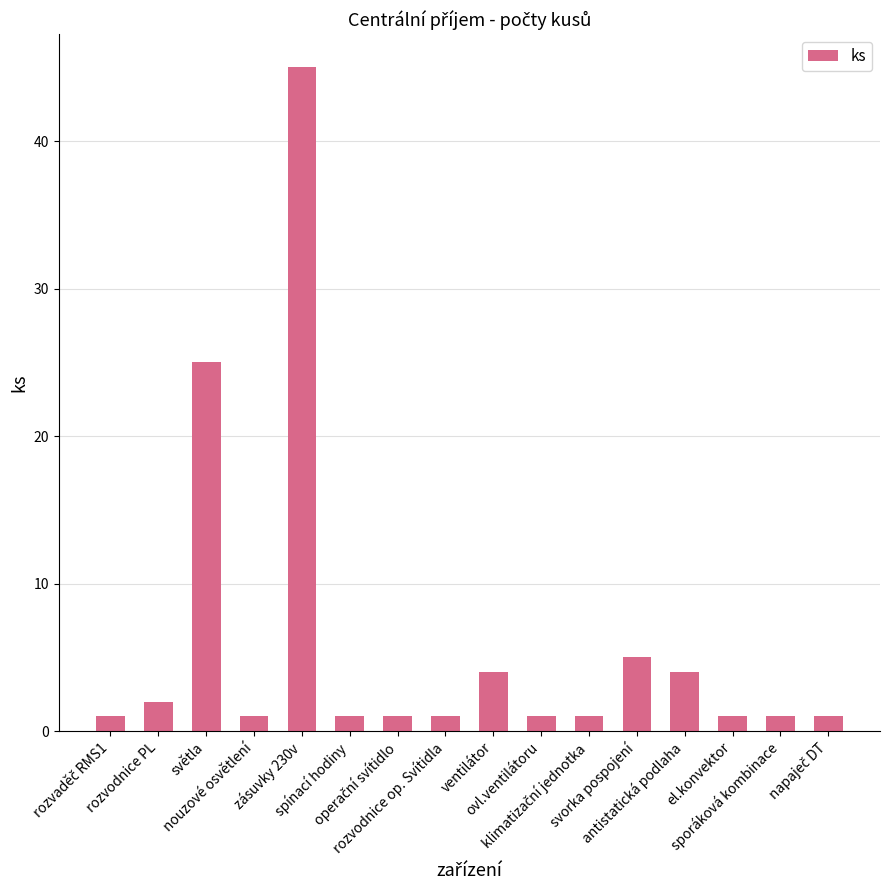

What is the label of the 3rd bar from the right?

el.konvektor